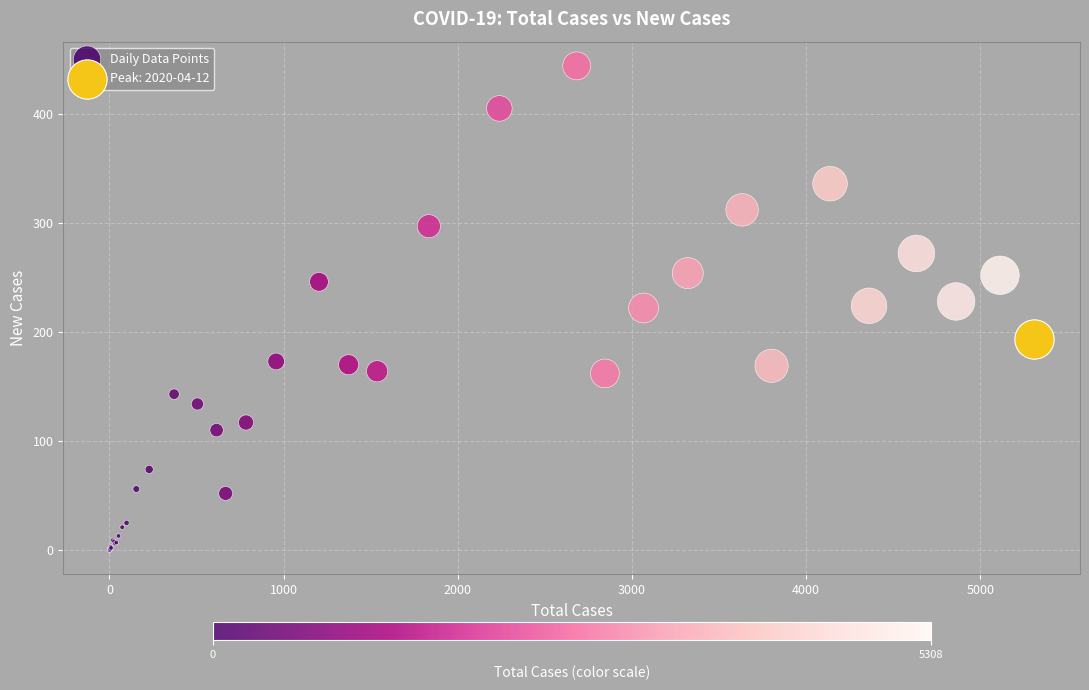

What are all the series names shown in the legend?

Daily Data Points, Peak: 2020-04-12